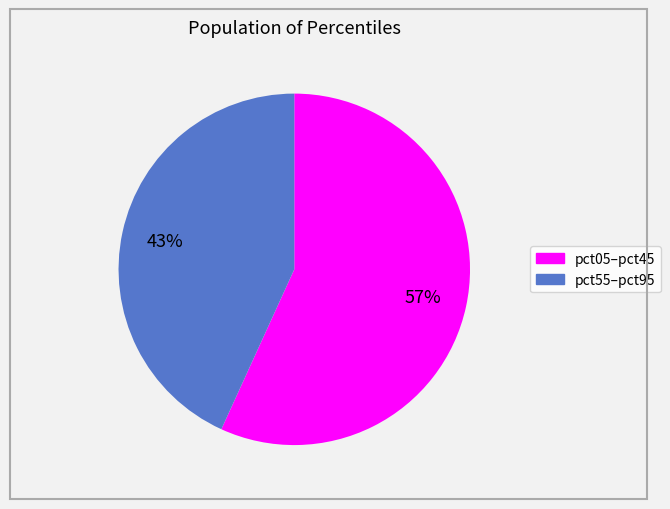

How many slices are in this pie chart?

2